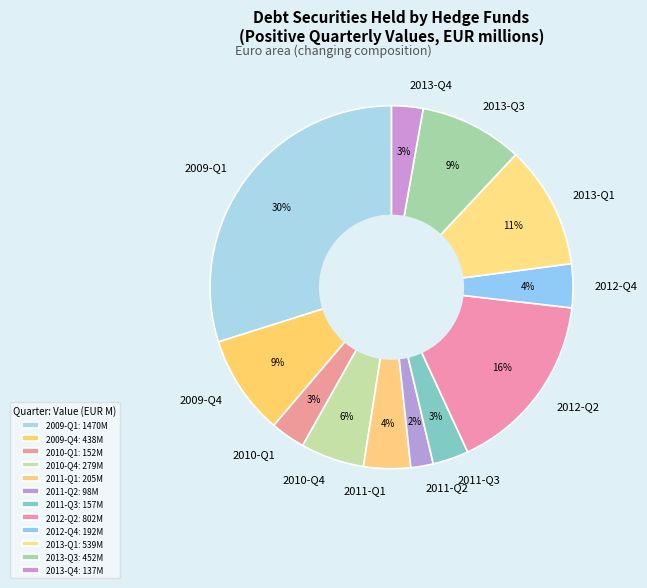

Which category has the smallest portion of the pie?

2011-Q2